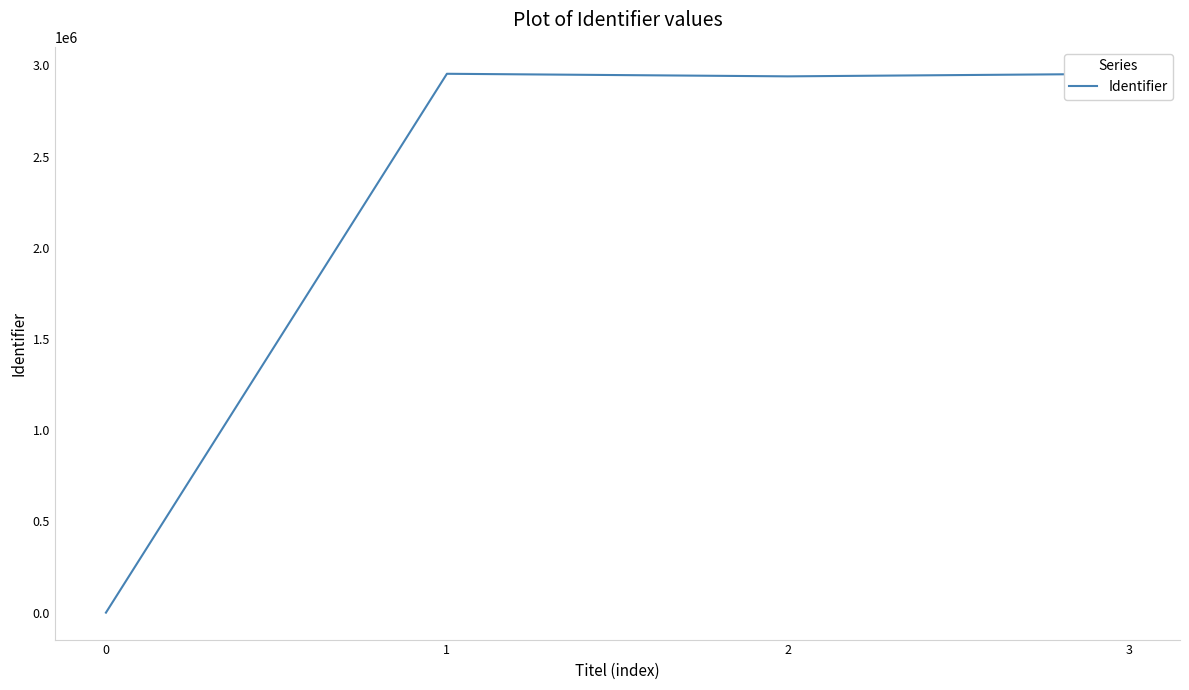

What is the difference between the second highest and minimum values?

2953299